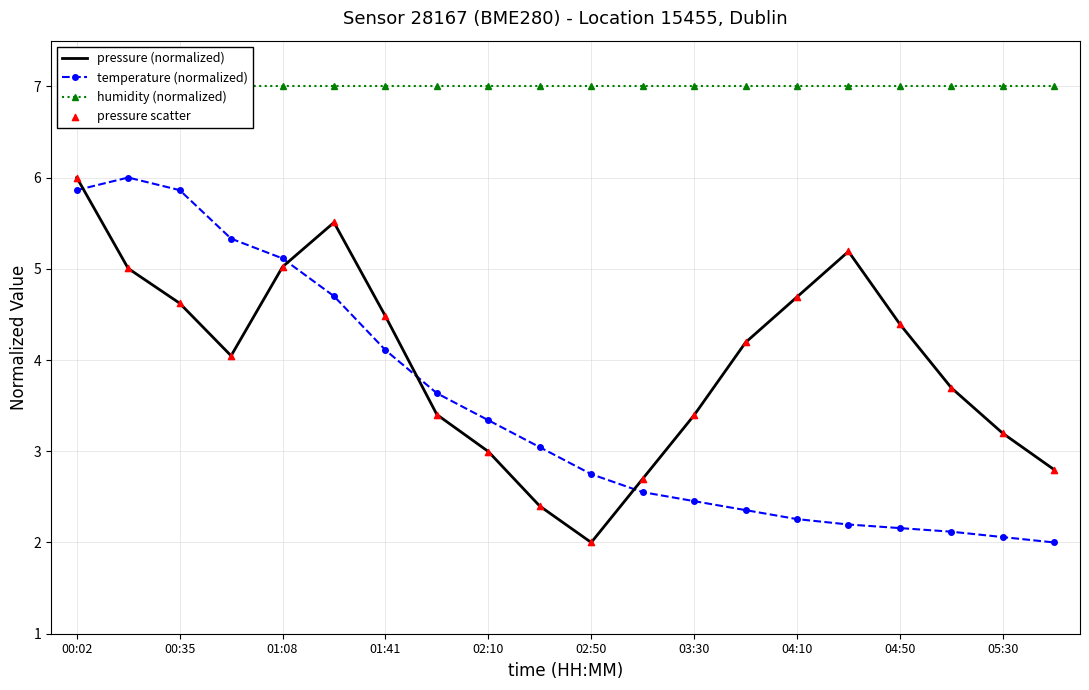

Which series reaches the minimum Y coordinate?

pressure (normalized)